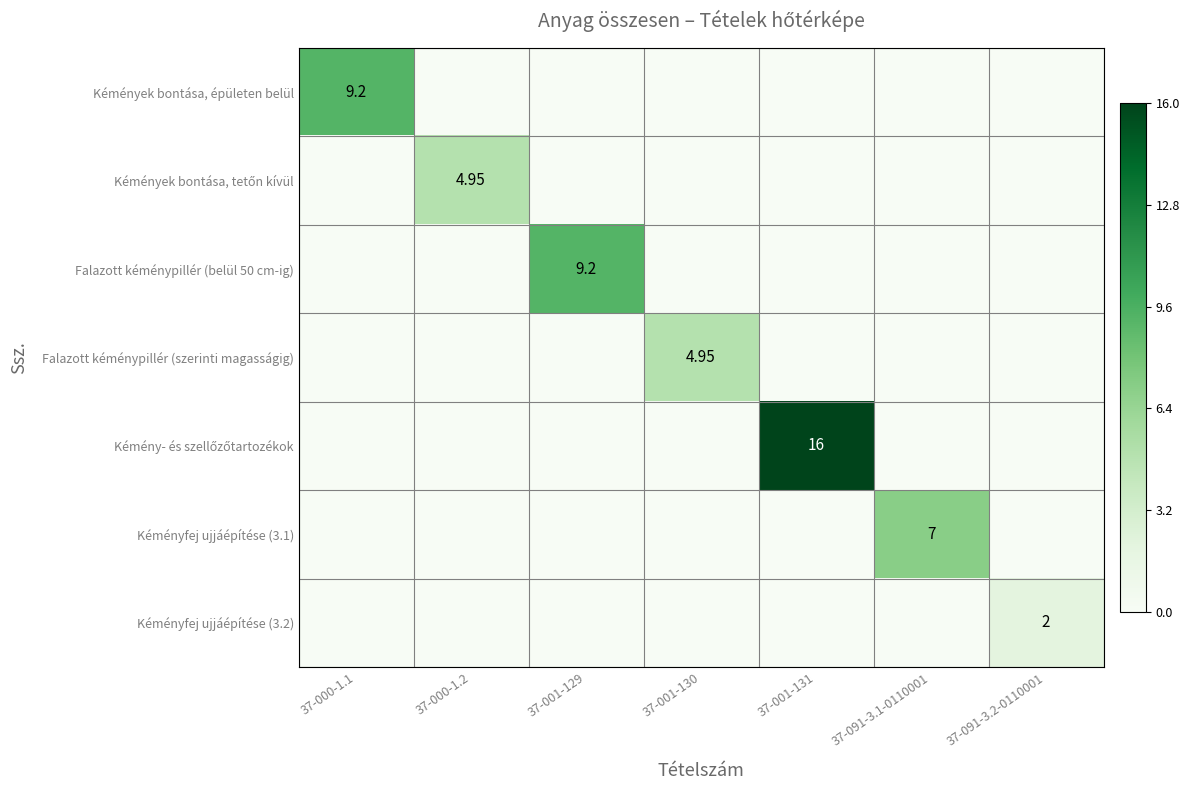

At which category is the sum across all series the highest?

37-001-131